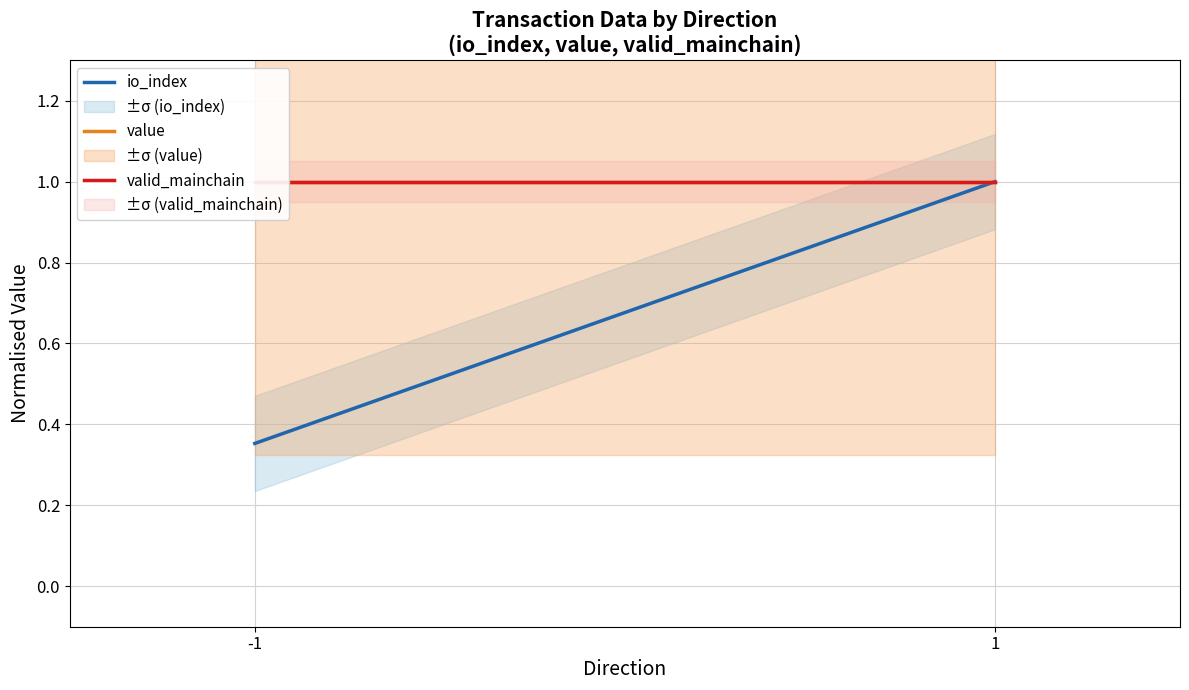

The io_index series shows 0.7 at 1. True or false?

False